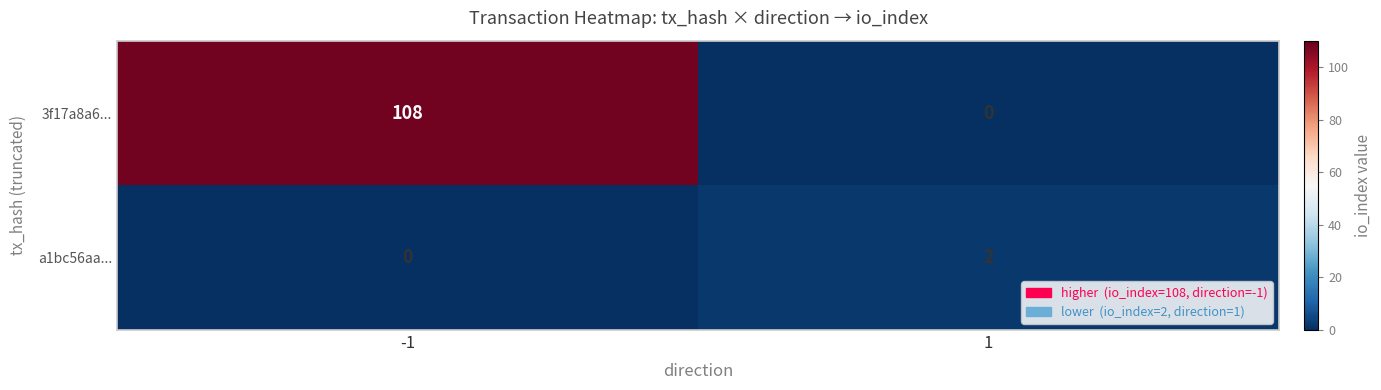

List the series in order of their peak value, lowest first.

a1bc56aa..., 3f17a8a6...